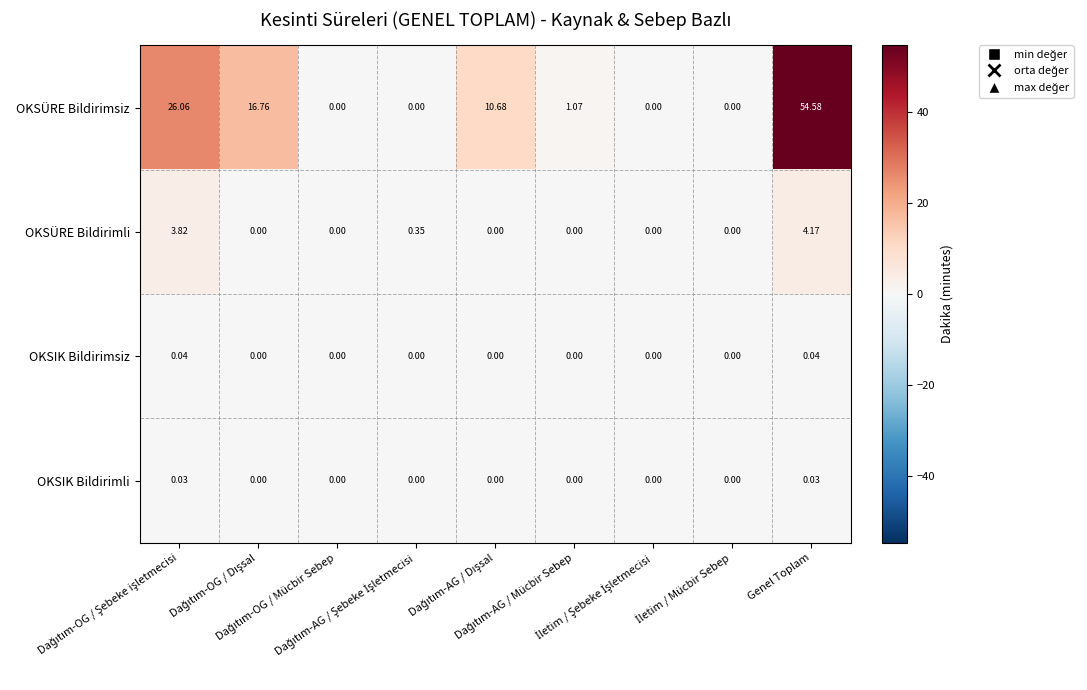

Rank the series by their maximum value, from highest to lowest.

OKSÜRE Bildirimsiz, OKSÜRE Bildirimli, OKSIK Bildirimsiz, OKSIK Bildirimli